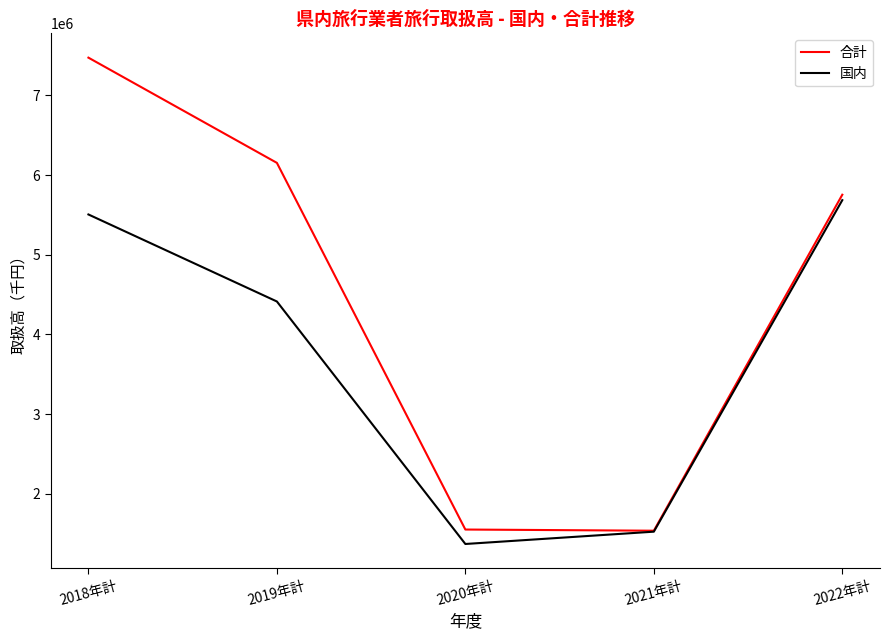

What value does the 国内 series have at 2019年計, to the nearest 50?

4413500